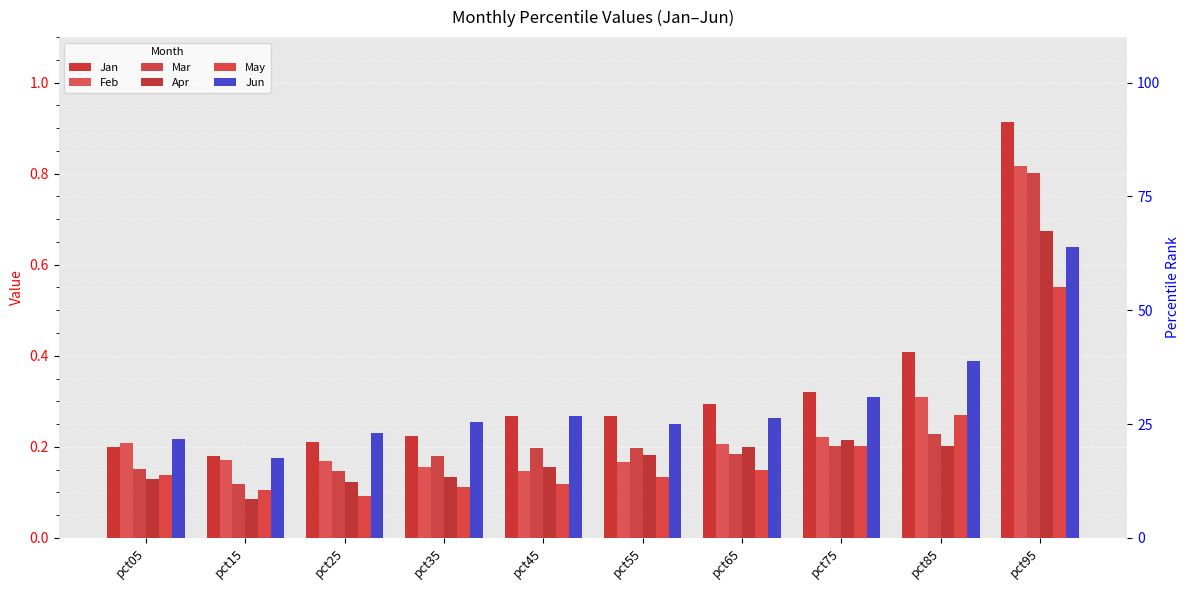

The value of May at pct75 is 0.2. True or false?

True